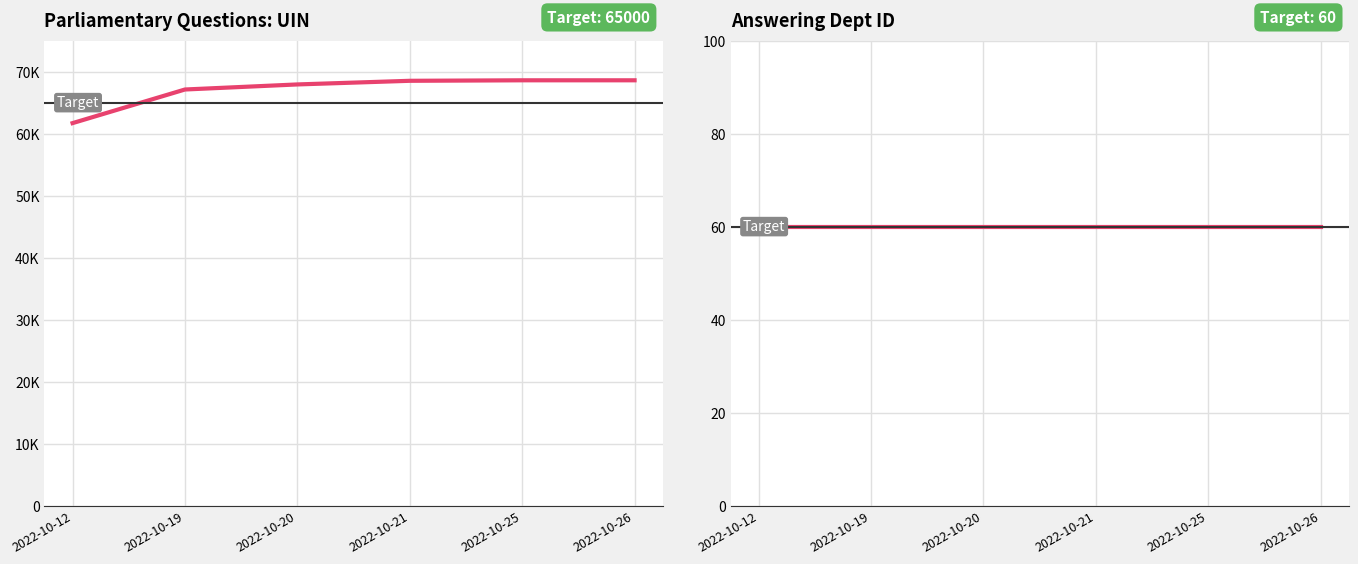

Between 2022-10-12 and 2022-10-26, which is larger?

2022-10-26